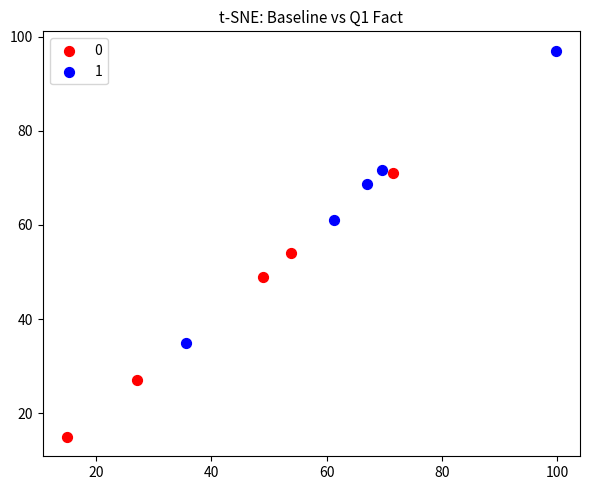

Which series reaches the maximum Y coordinate?

1